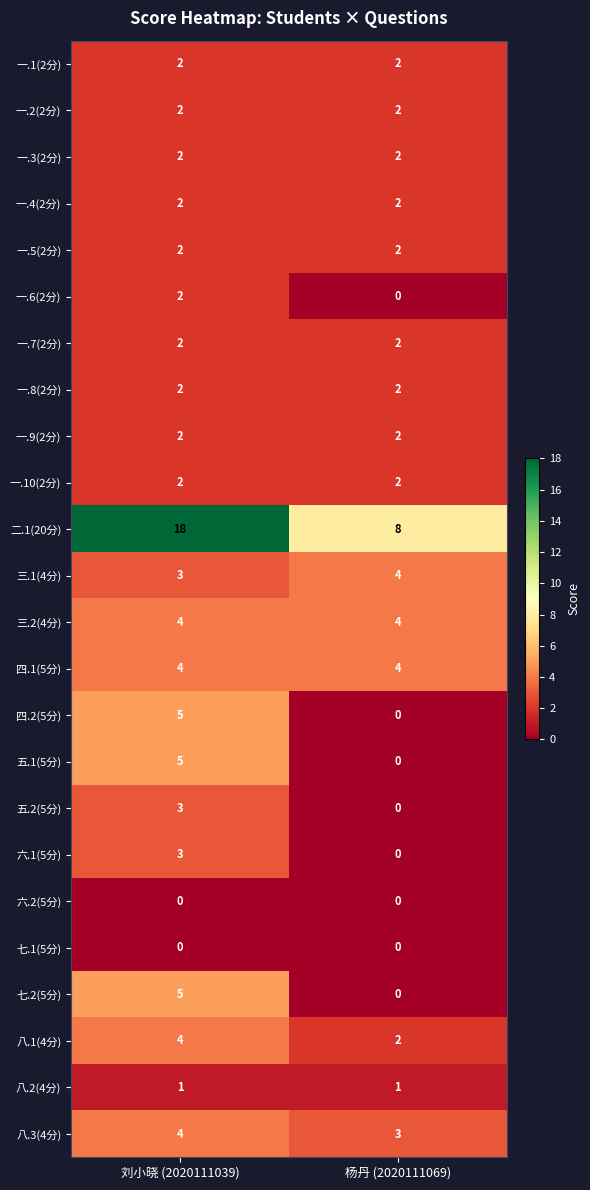

What is the total value across all series at 刘小晓 (2020111039)?

79